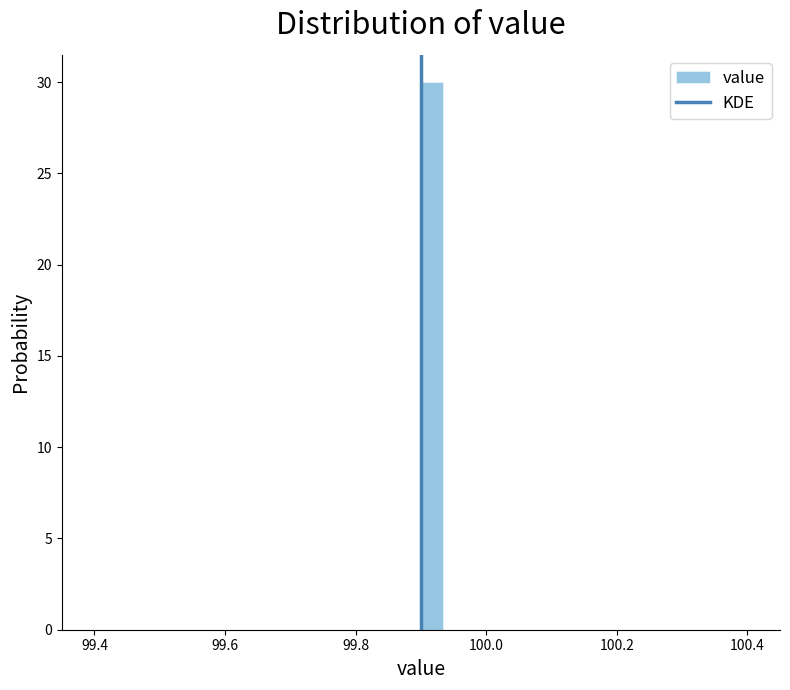

Read against the x-axis, roughly where is the centre of the tallest bar?

99.92